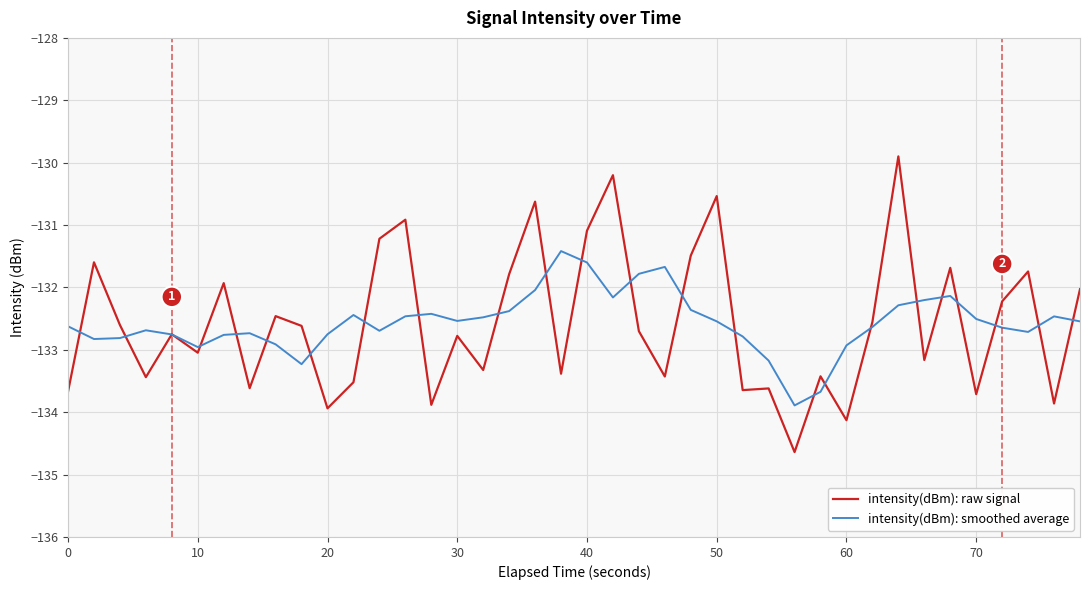

What is the minimum value for intensity(dBm): smoothed average?

-133.9